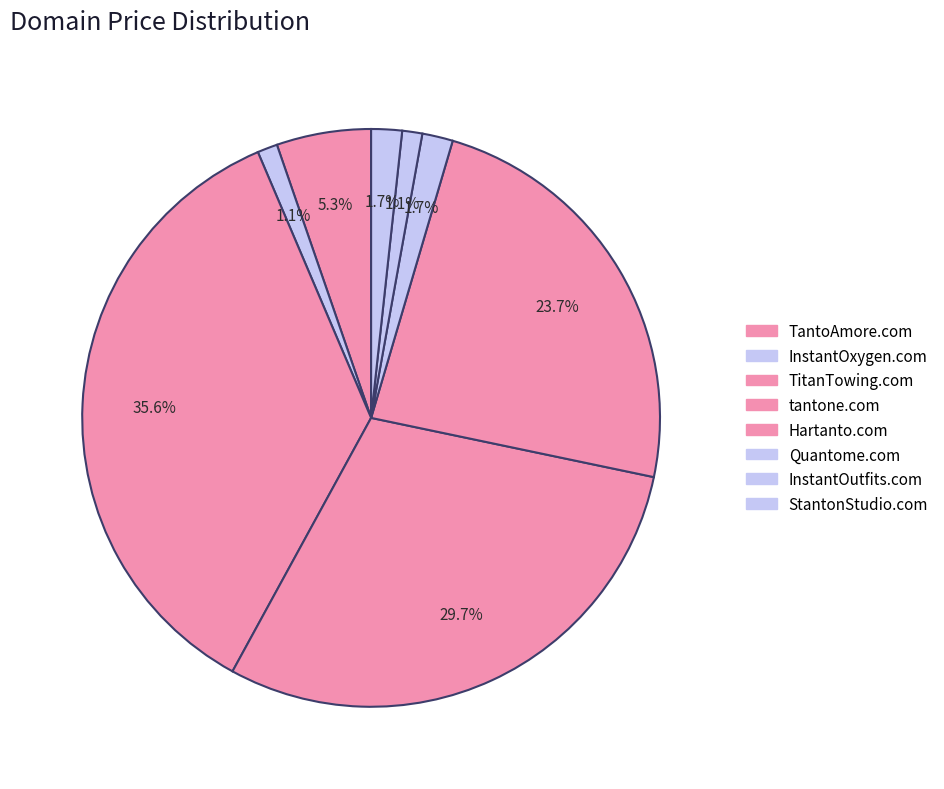

Combined, do tantone.com and InstantOutfits.com account for over 50%?

No